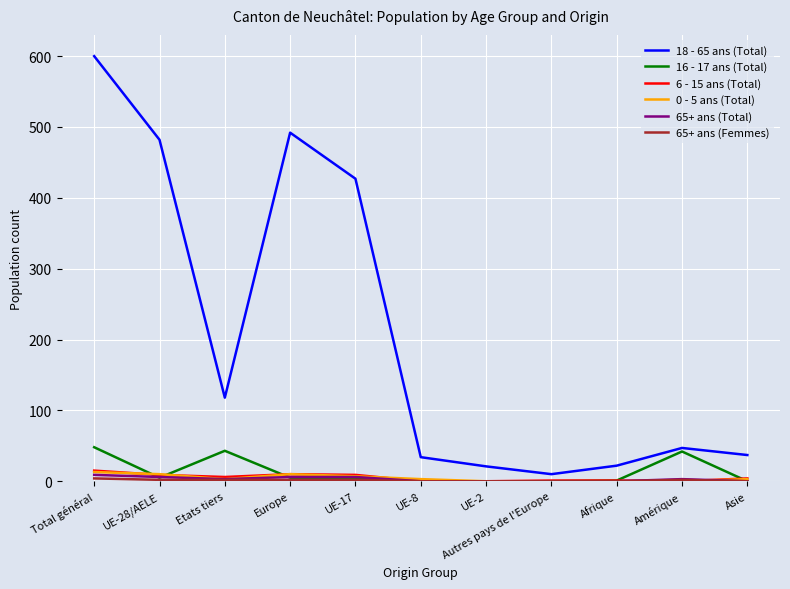

What is the sum of the 16 - 17 ans (Total) values at UE-2 and Total général?

48